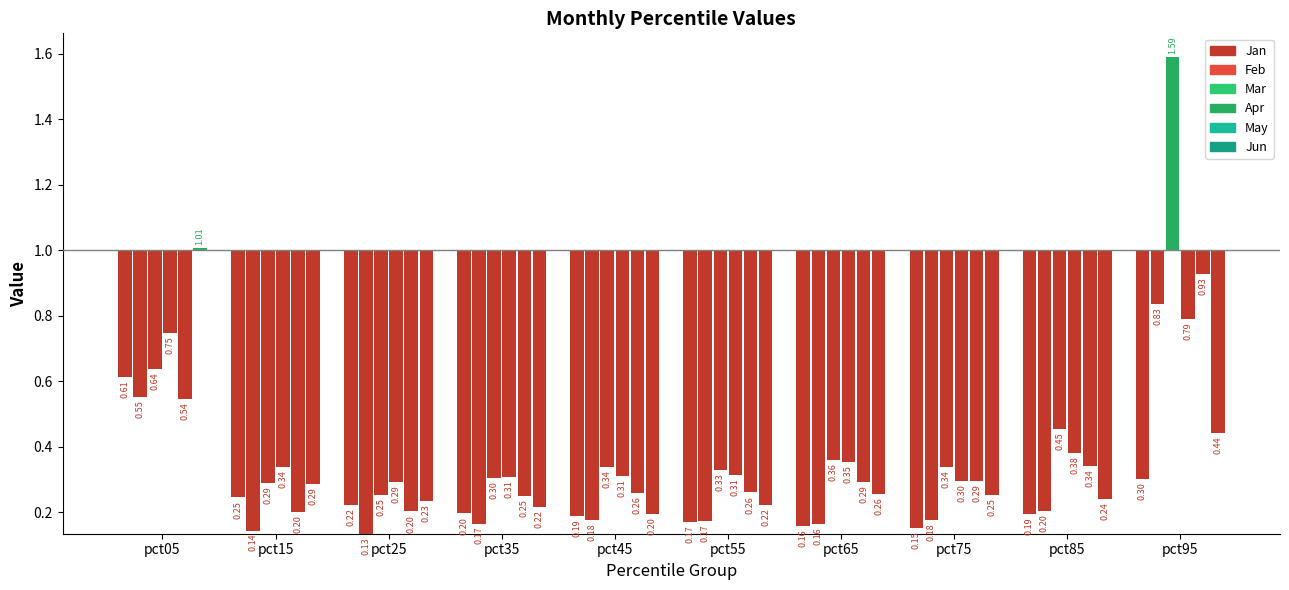

Which category has the highest value in the Mar series?

pct95